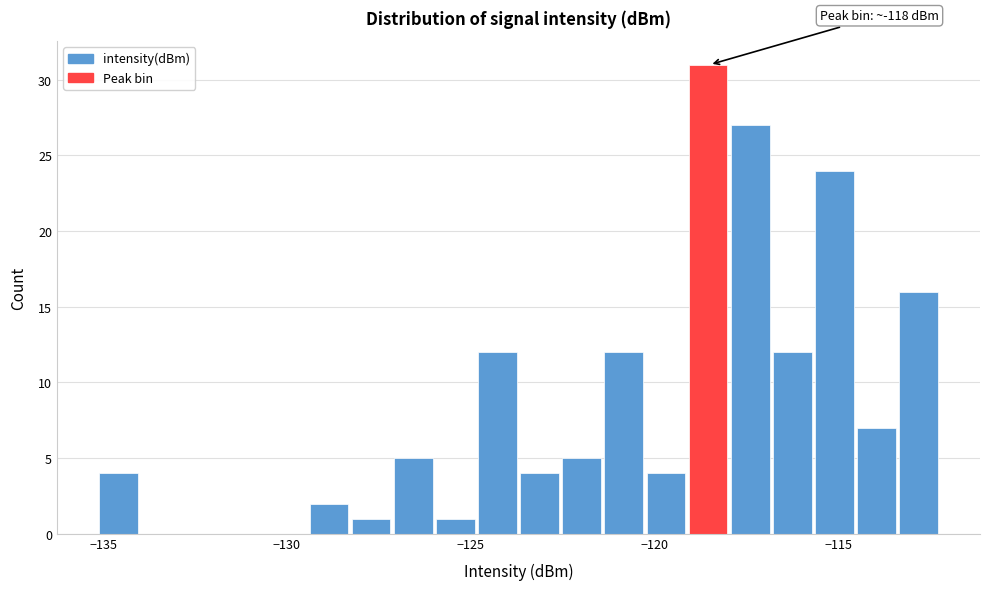

Around what value on the x-axis is the tallest bar? Give the approximate position of its centre, as read against the axis.

-118.5